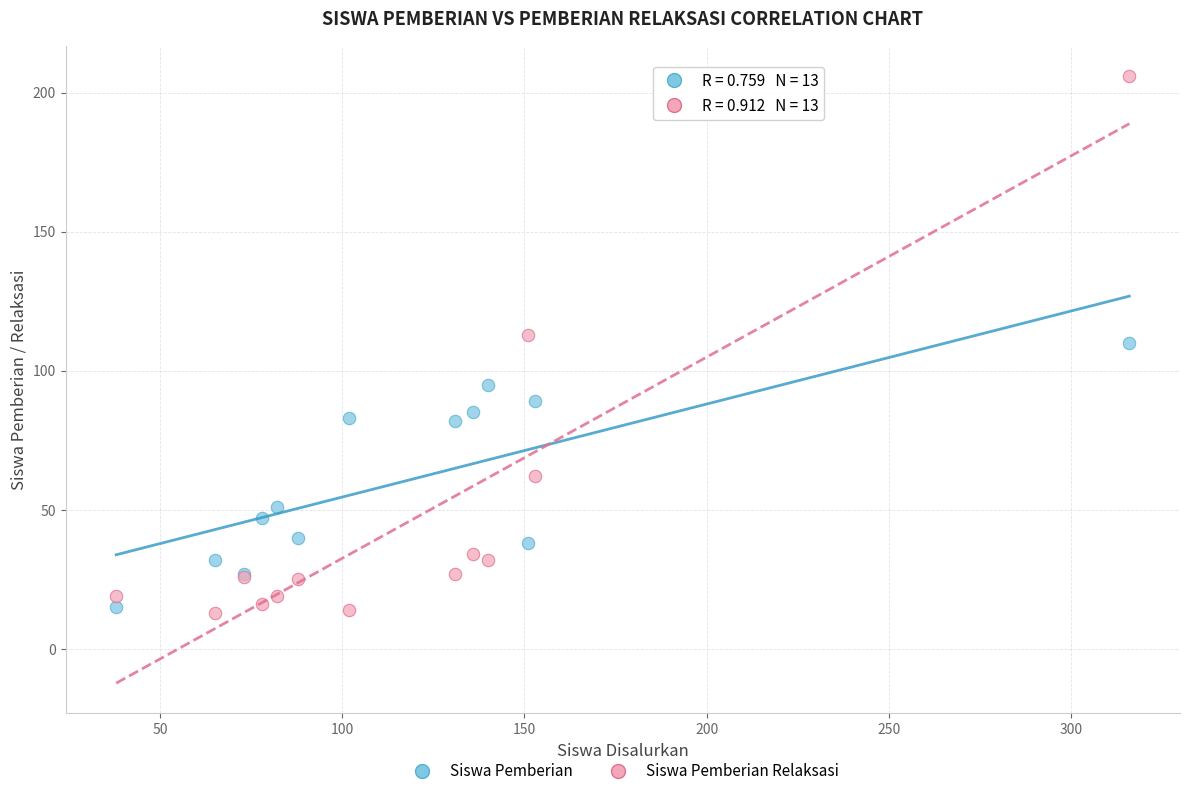

Which series has the widest spread of Y values?

Siswa Pemberian Relaksasi